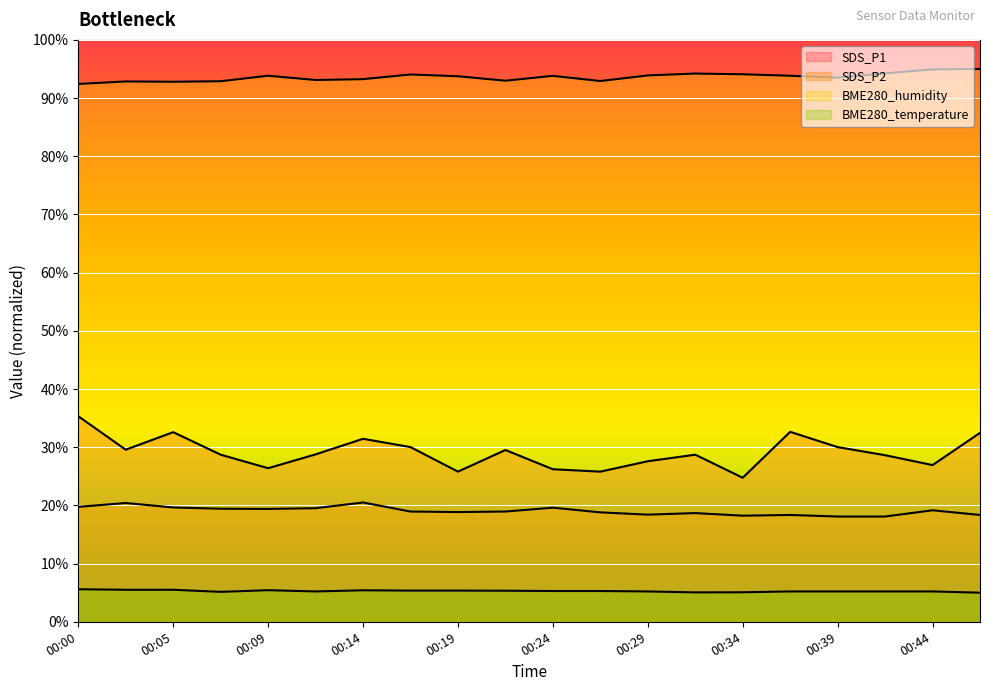

How many lines are shown in the chart?

4